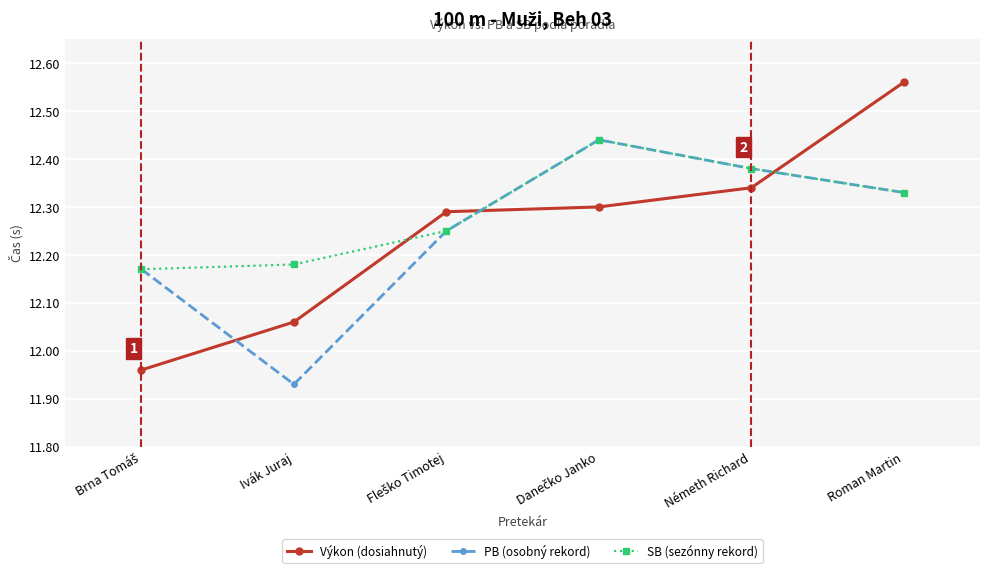

What position from the right is Ivák Juraj?

5